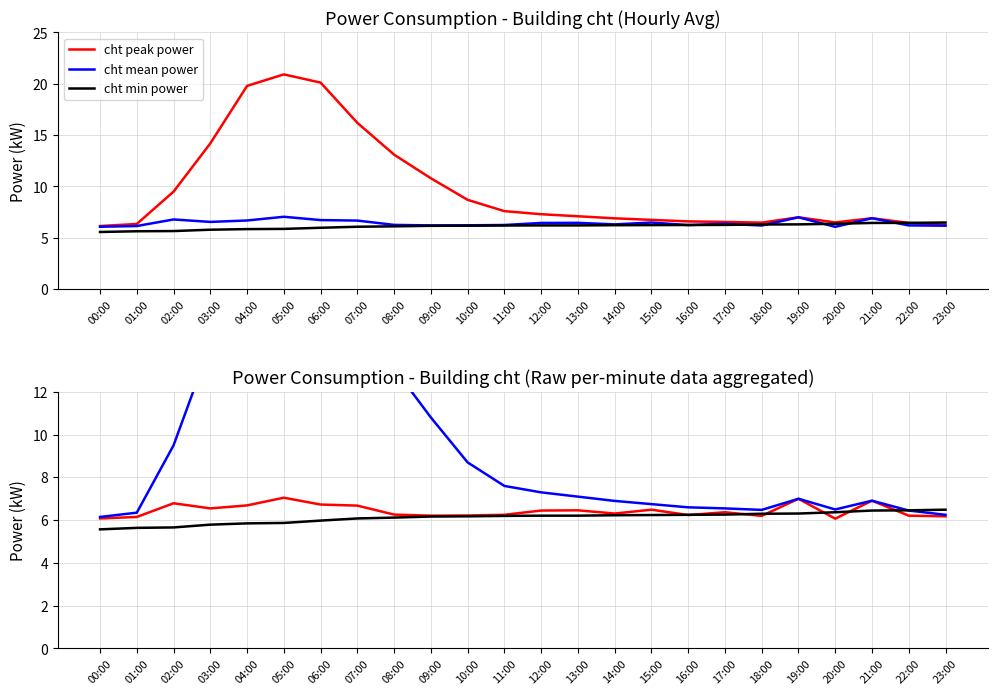

Reading left to right, extract all data points from this chart.

cht peak power: 00:00=6.2	01:00=6.3	02:00=9.5	03:00=14.2	04:00=19.8	05:00=20.9	06:00=20.1	07:00=16.2	08:00=13.1	09:00=10.8	10:00=8.7	11:00=7.6	12:00=7.3	13:00=7.1	14:00=6.9	15:00=6.8	16:00=6.6	17:00=6.5	18:00=6.5	19:00=7.0	20:00=6.5	21:00=6.9	22:00=6.5	23:00=6.2
cht mean power: 00:00=6.1	01:00=6.2	02:00=6.8	03:00=6.5	04:00=6.7	05:00=7.0	06:00=6.7	07:00=6.7	08:00=6.3	09:00=6.2	10:00=6.2	11:00=6.2	12:00=6.5	13:00=6.5	14:00=6.3	15:00=6.5	16:00=6.2	17:00=6.4	18:00=6.2	19:00=7.0	20:00=6.1	21:00=6.9	22:00=6.2	23:00=6.2
cht min power: 00:00=5.6	01:00=5.6	02:00=5.7	03:00=5.8	04:00=5.8	05:00=5.9	06:00=6.0	07:00=6.1	08:00=6.1	09:00=6.2	10:00=6.2	11:00=6.2	12:00=6.2	13:00=6.2	14:00=6.2	15:00=6.2	16:00=6.2	17:00=6.3	18:00=6.3	19:00=6.3	20:00=6.4	21:00=6.5	22:00=6.5	23:00=6.5